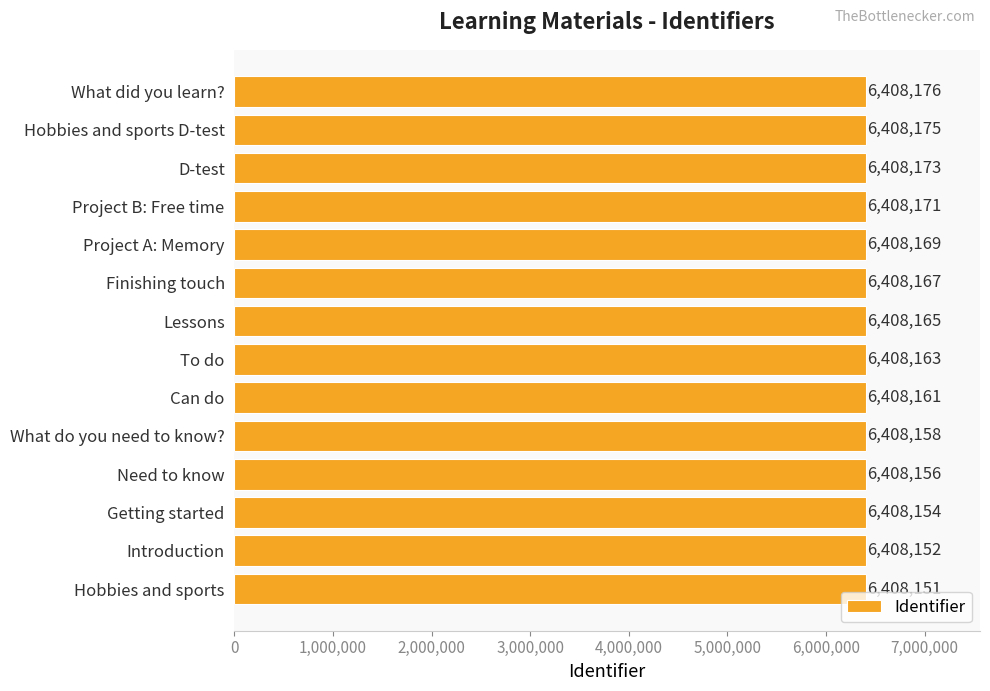

Which label corresponds to the largest value in the chart?

What did you learn?